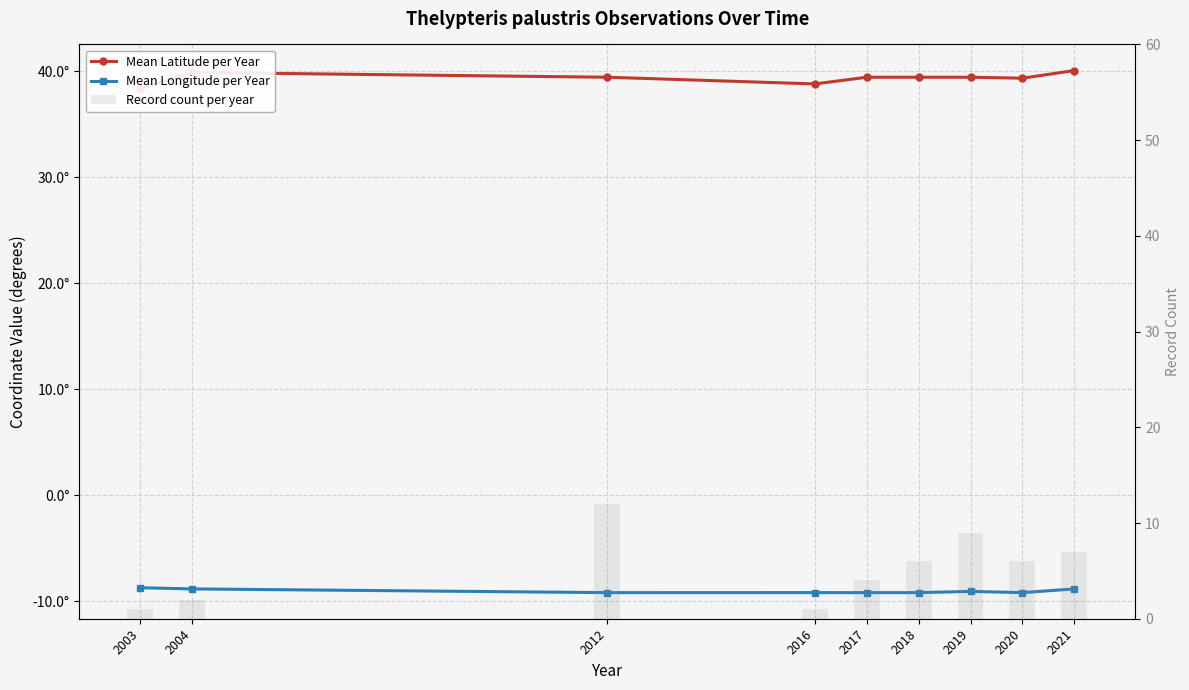

How many distinct data groups are displayed?

3